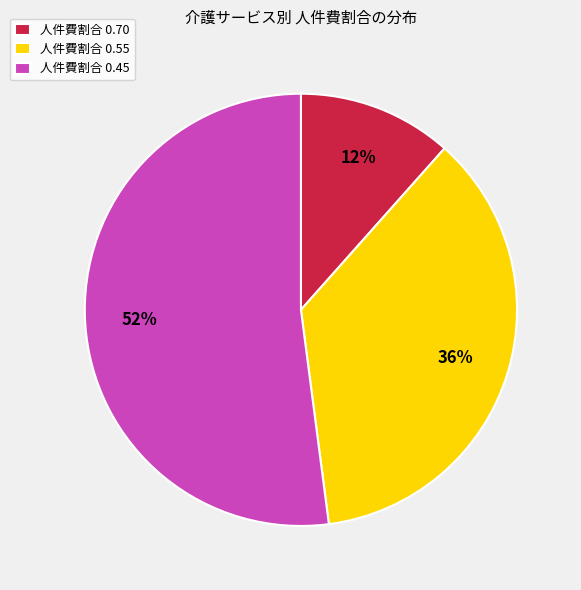

Do 人件費割合 0.45 and 人件費割合 0.70 together represent more than half of the pie?

Yes